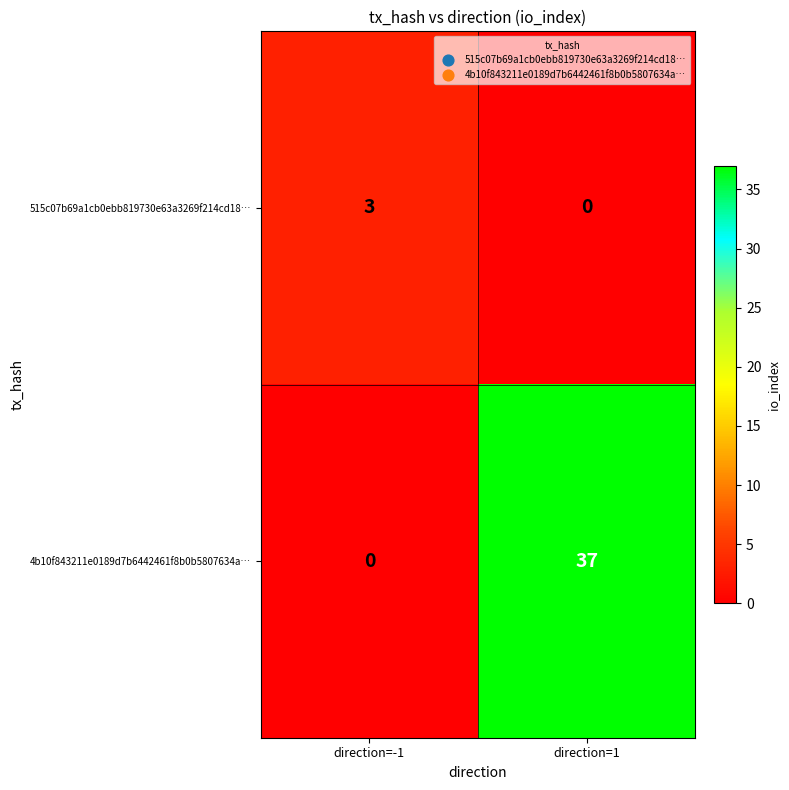

Reading right to left, extract all data points from this chart.

515c07b69a1cb0ebb819730e63a3269f214cd18…: 0	3
4b10f843211e0189d7b6442461f8b0b5807634a…: 37	0